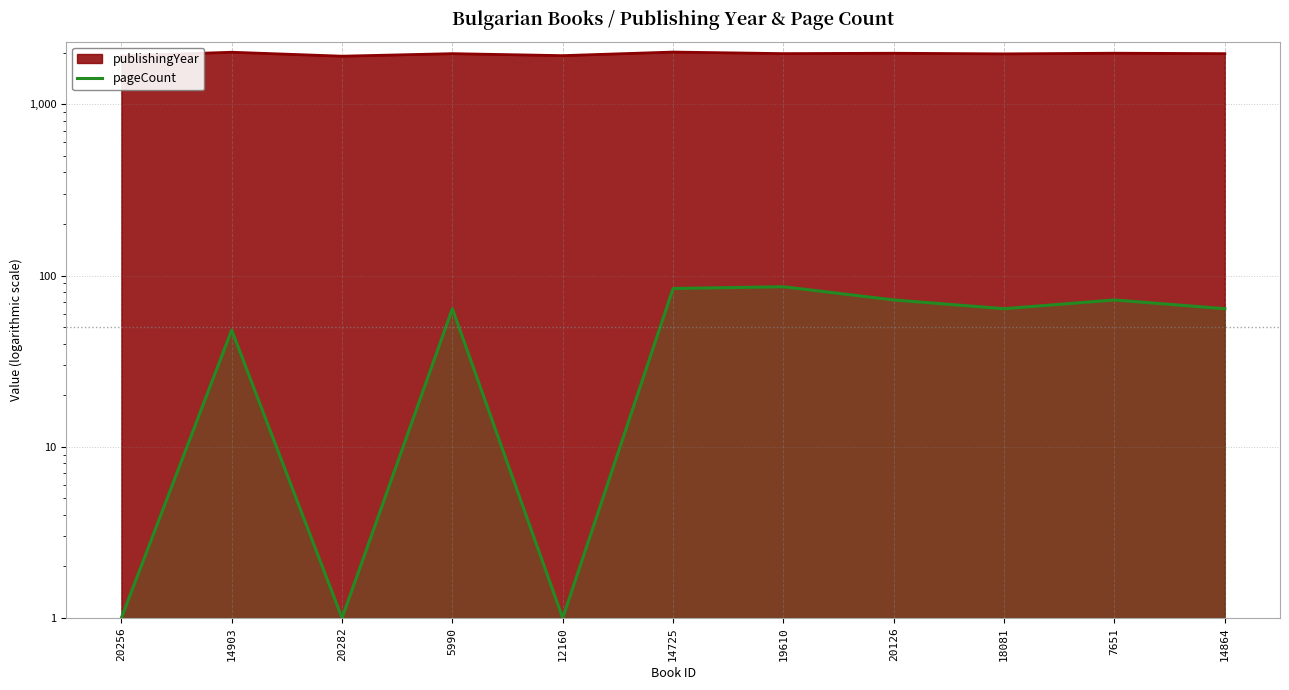

Which category has the highest value across all series?

19610